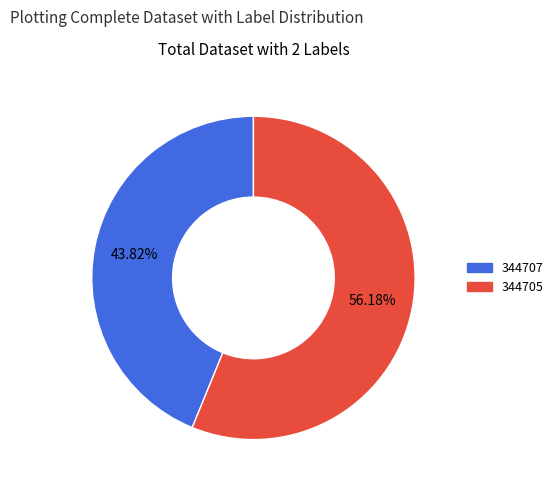

Is the sum of 344707 and 344705 greater than half?

Yes